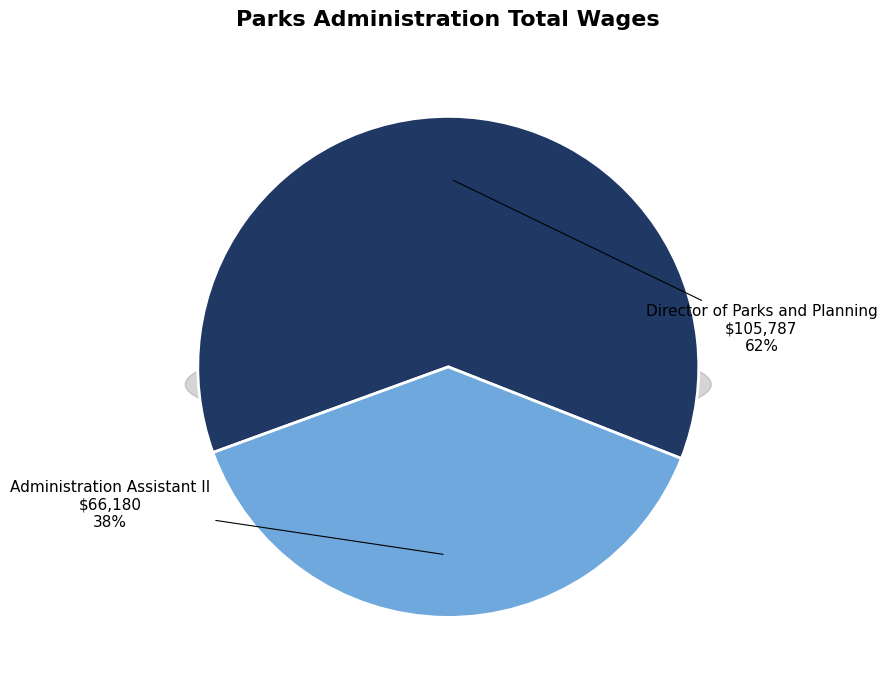

Which has a higher value, Director of Parks and Planning or Administration Assistant II?

Director of Parks and Planning